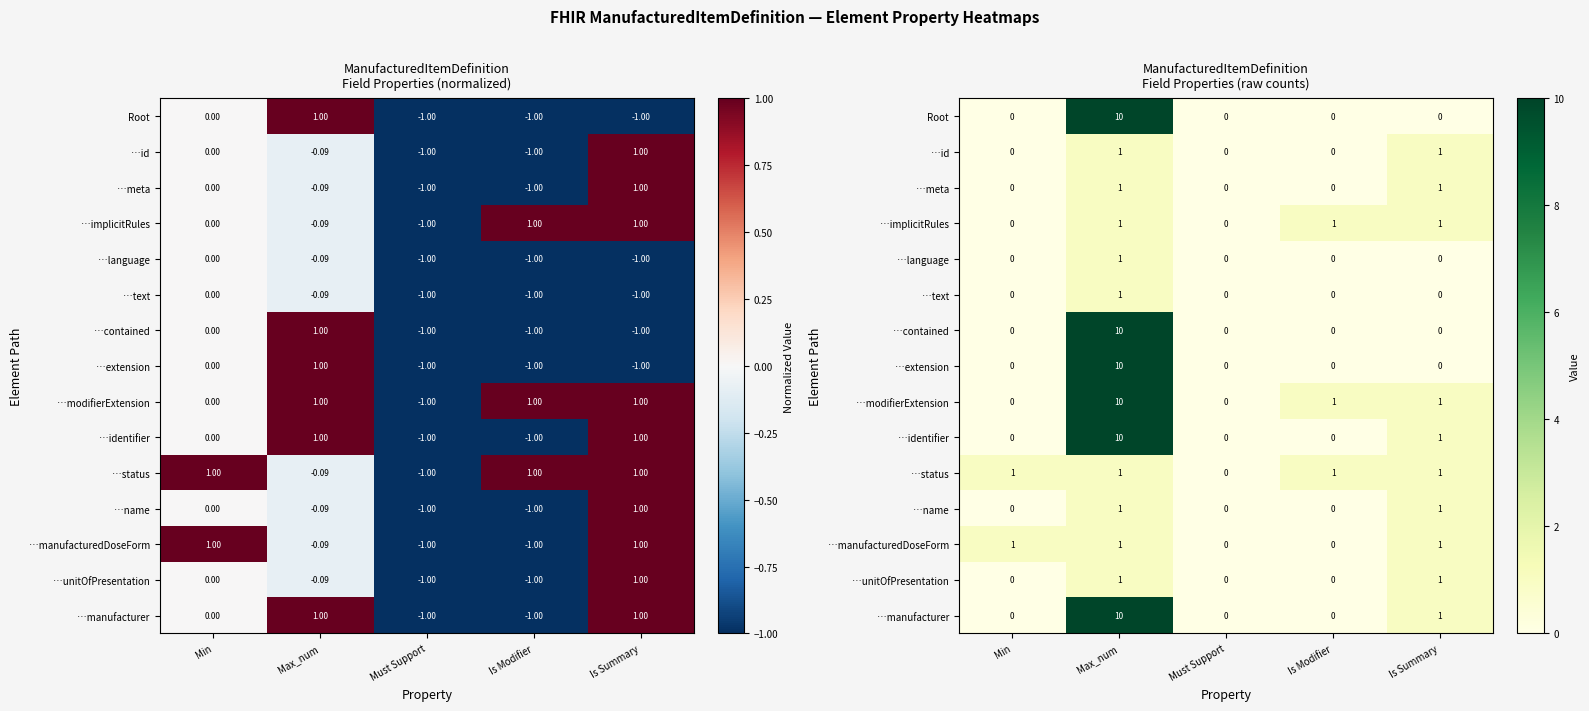

Which series has the largest total across all categories?

…modifierExtension